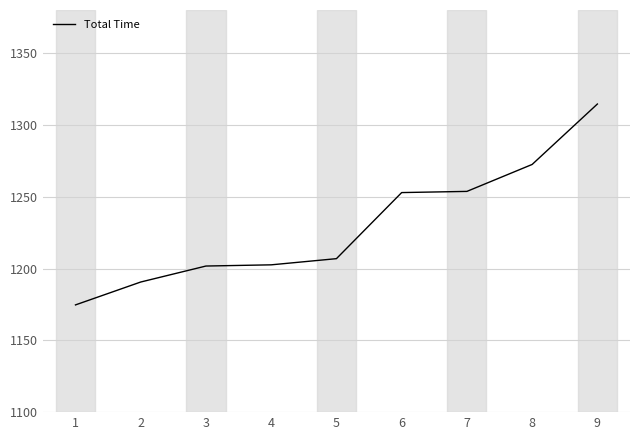

What is the ratio of the value at 1 to the value at 5?

1.0